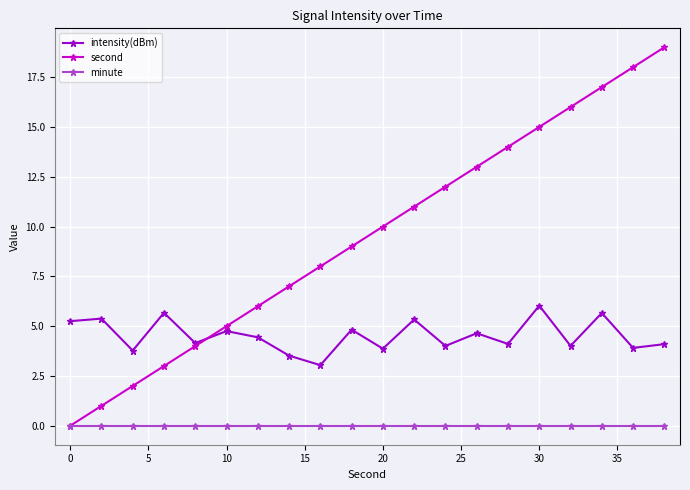

Rank the series by their maximum value, from highest to lowest.

second, intensity(dBm), minute